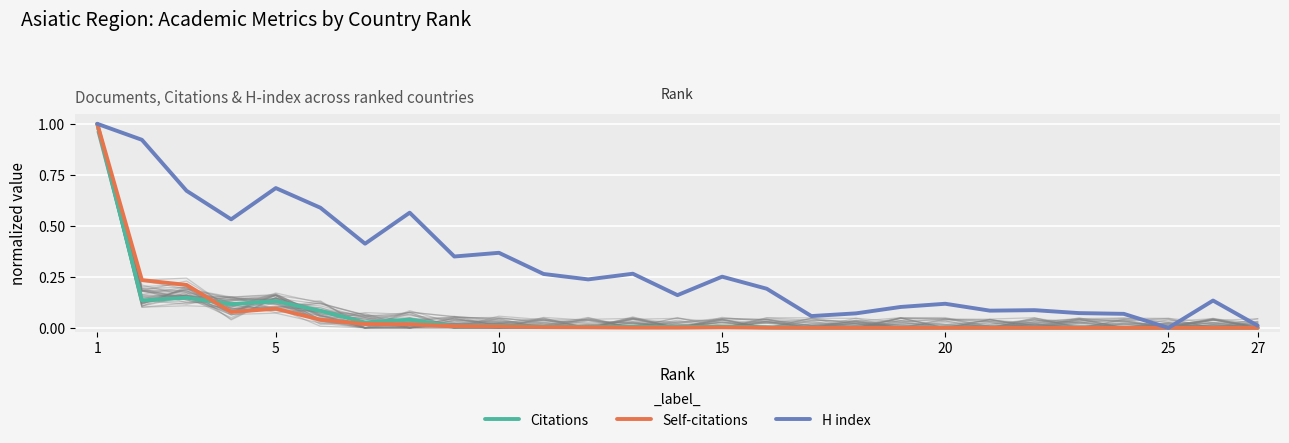

True or false: H index has a value of 0.6 at 27.

False